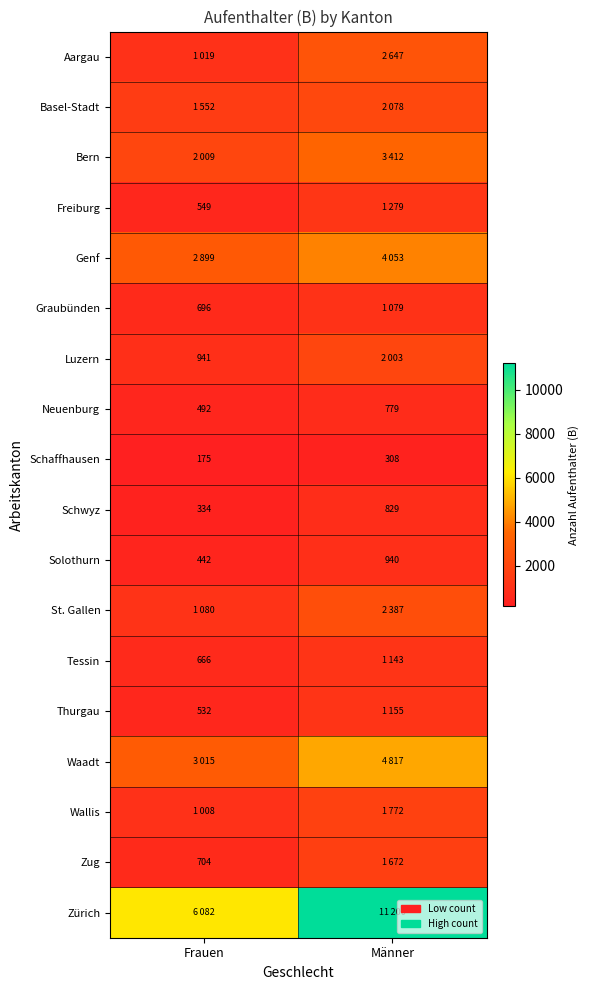

Where is Schwyz nearest to the value 581?

Frauen